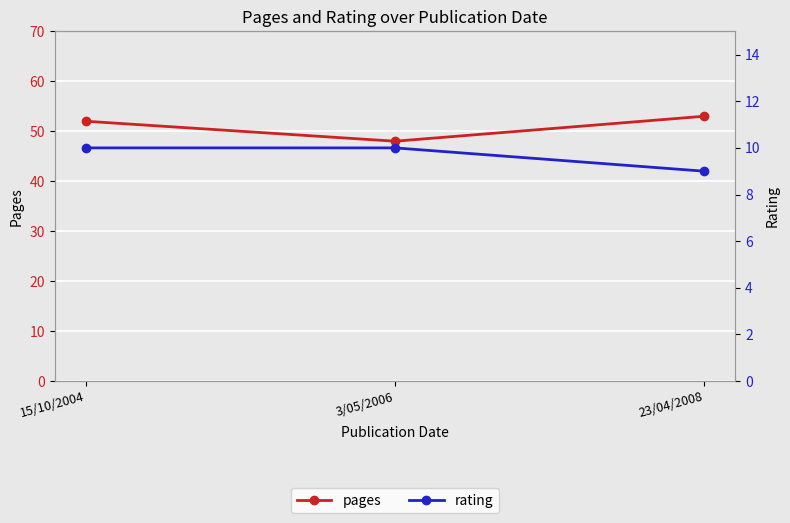

List the series in order of their overall mean, highest first.

pages, rating